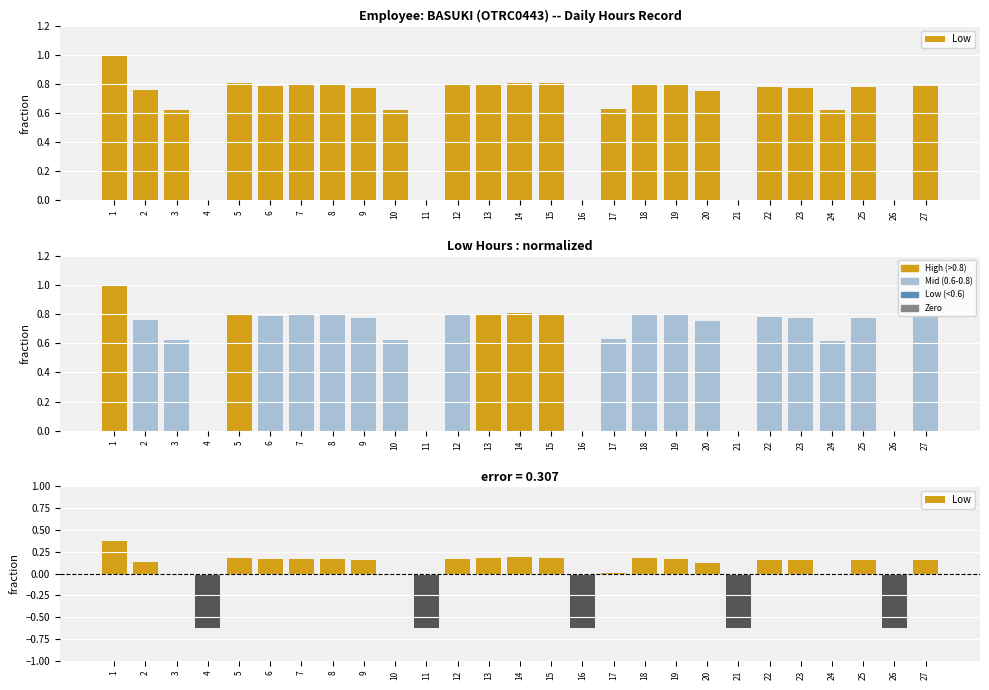

Rank the categories by value from highest to lowest.

1, 14, 5, 15, 13, 18, 7, 12, 8, 19, 6, 27, 22, 25, 9, 23, 2, 20, 17, 3, 10, 24, 4, 11, 16, 21, 26